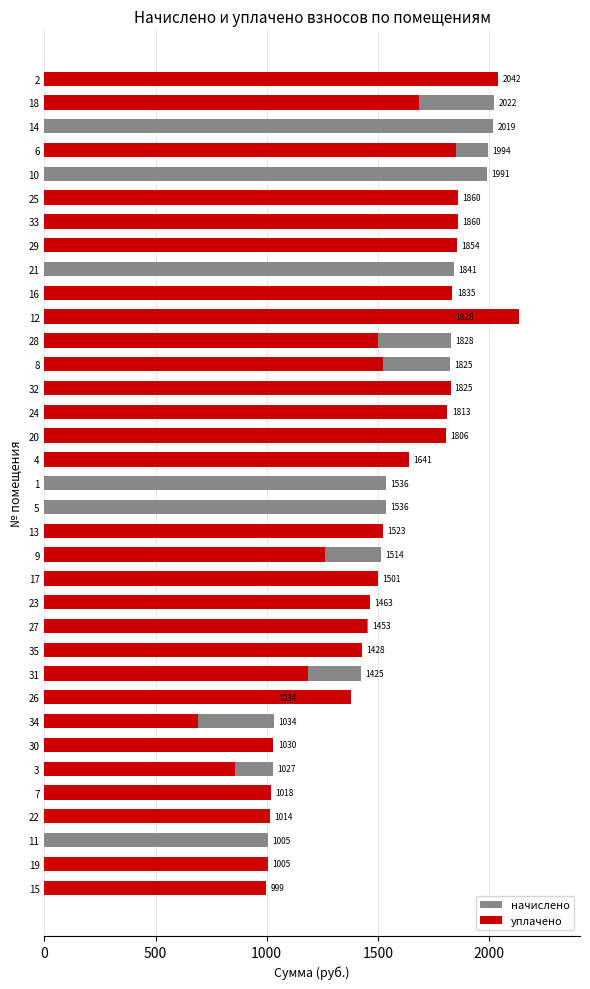

At how many categories does at least one series exceed 1936?

6